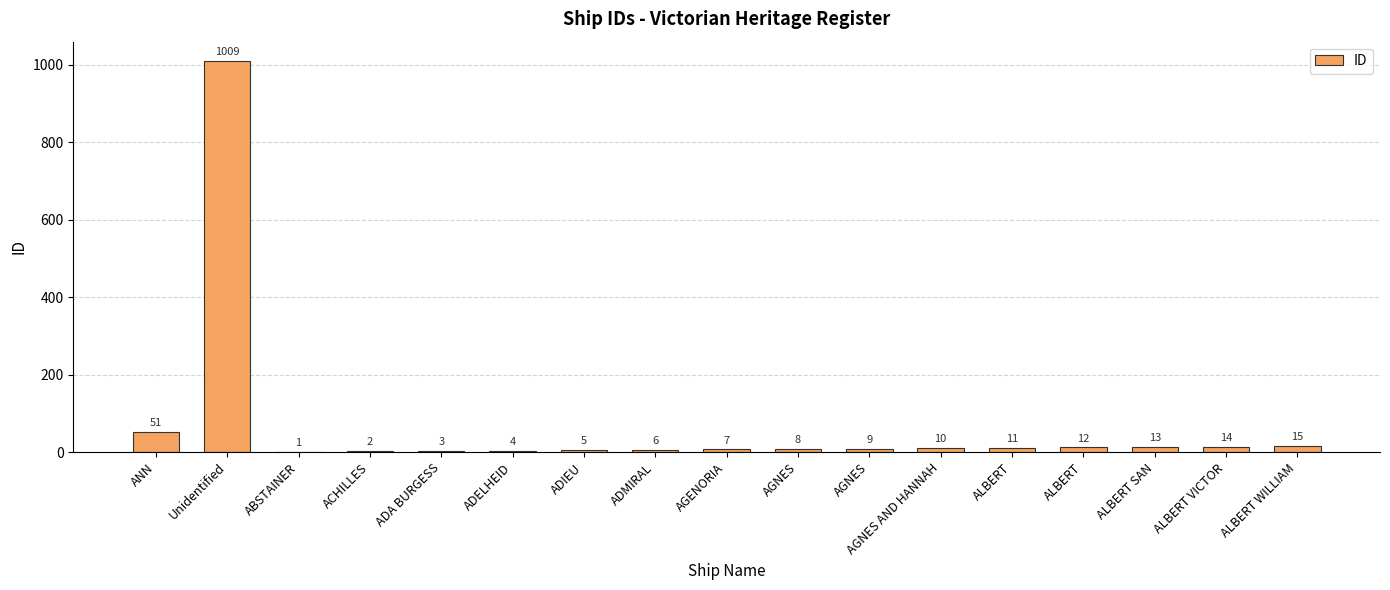

Reading right to left, list all the values displayed in this chart.

ALBERT WILLIAM=15	ALBERT VICTOR=14	ALBERT SAN=13	ALBERT=12	ALBERT=11	AGNES AND HANNAH=10	AGNES=9	AGNES=8	AGENORIA=7	ADMIRAL=6	ADIEU=5	ADELHEID=4	ADA BURGESS=3	ACHILLES=2	ABSTAINER=1	Unidentified=1009	ANN=51